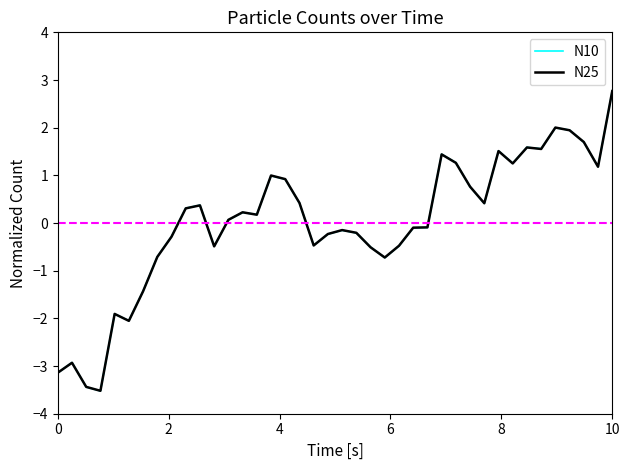

What is the lowest value of the N25 series?

-3.5